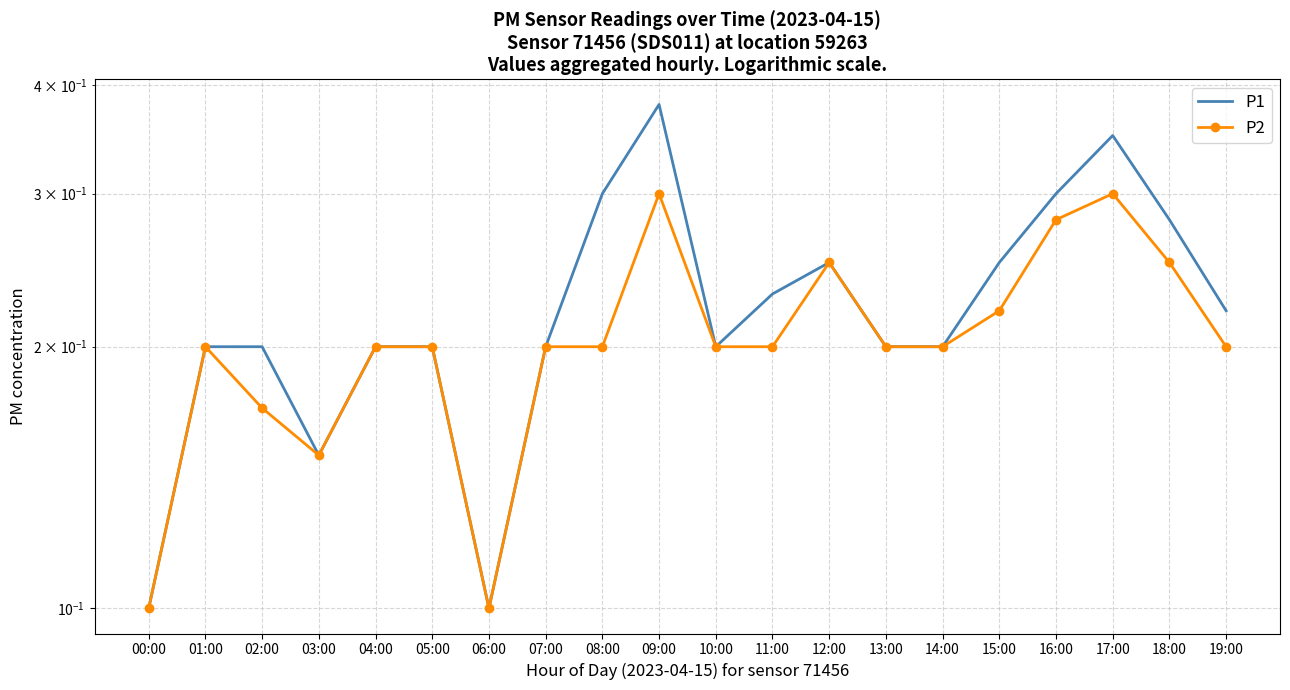

What is the lowest value of the P1 series?

0.1